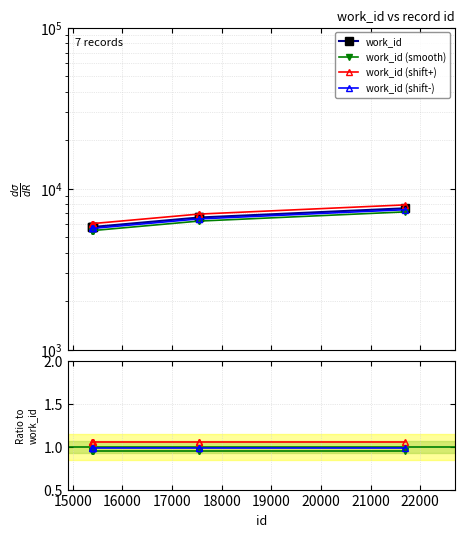

The value at 15394 is 5775. True or false?

True